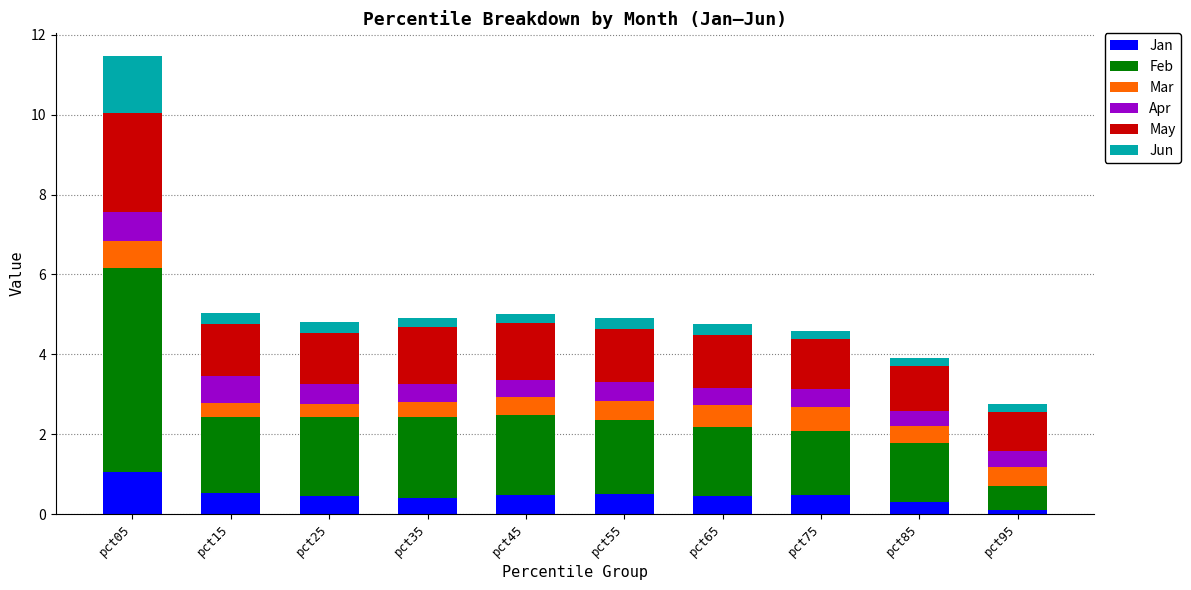

What is the difference between the Jan values at pct55 and pct05?

0.6